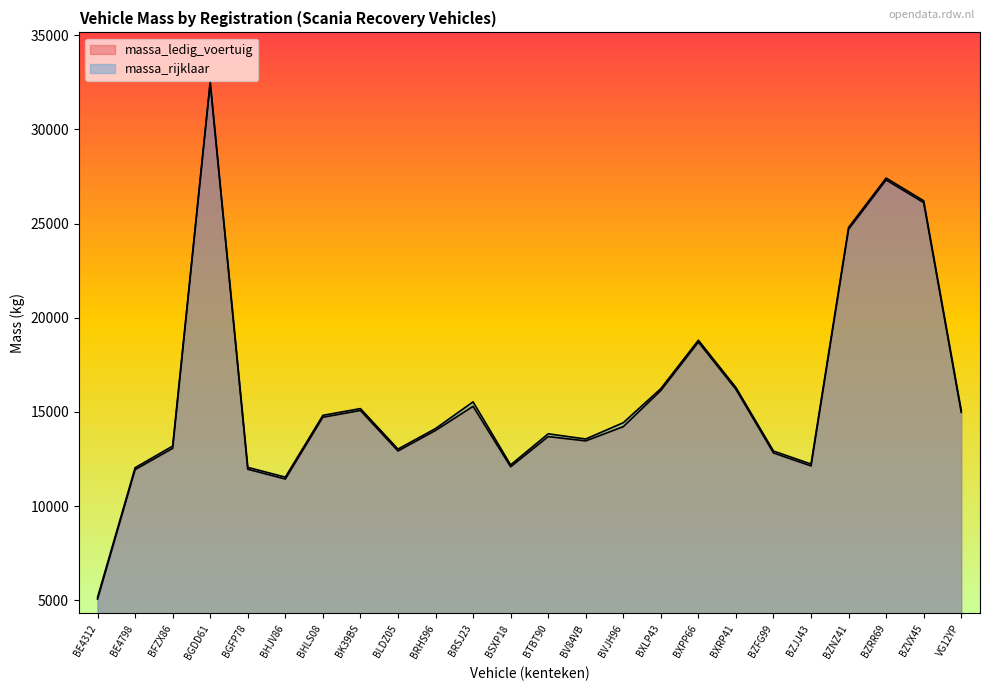

What is the label of the 14th point from the right?

BRSJ23